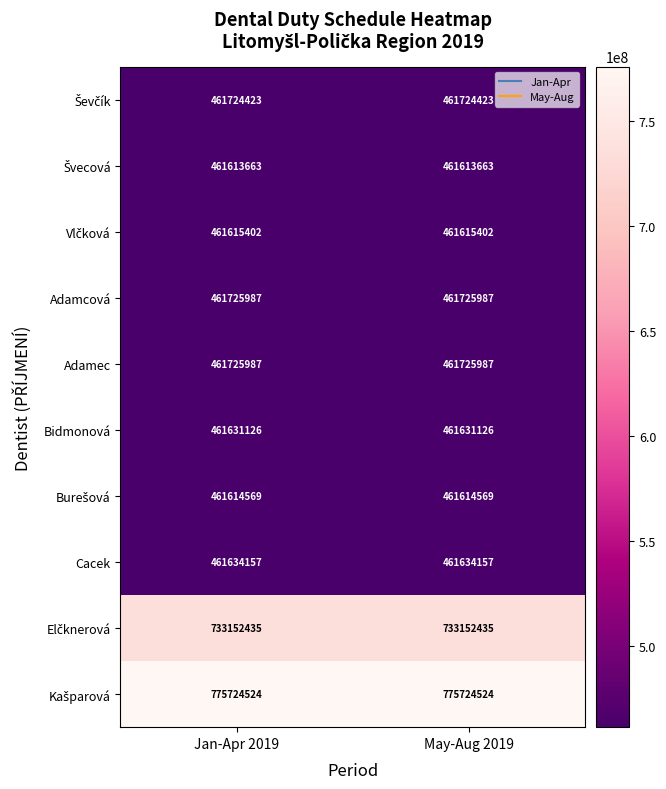

True or false: Adamec has a value of 461725987 at May-Aug 2019.

True